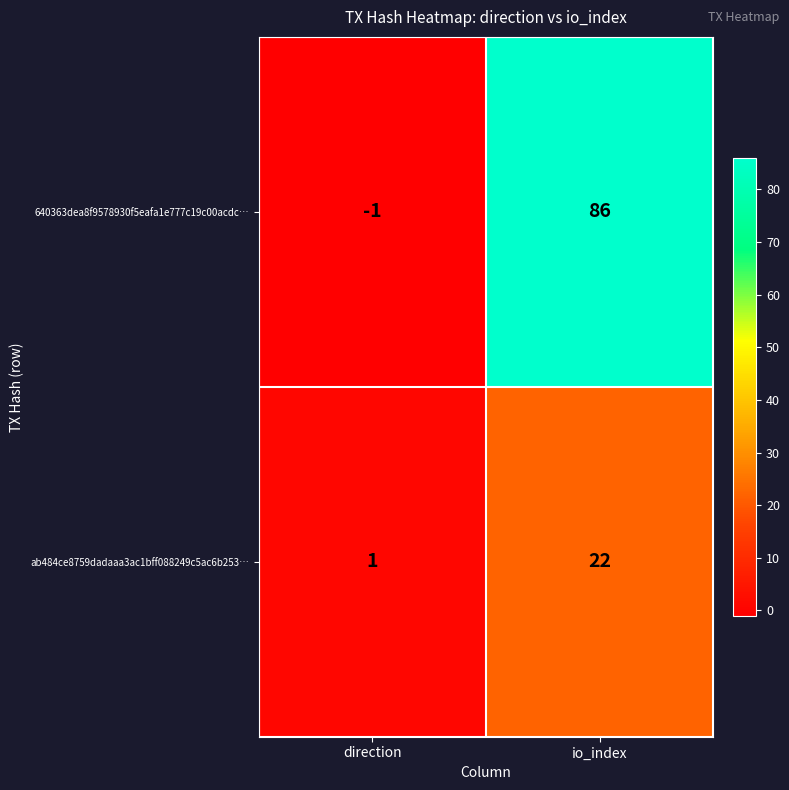

Reading right to left, what are all the values shown in this chart?

640363dea8f9578930f5eafa1e777c19c00acdc…: io_index=86	direction=-1
ab484ce8759dadaaa3ac1bff088249c5ac6b253…: io_index=22	direction=1